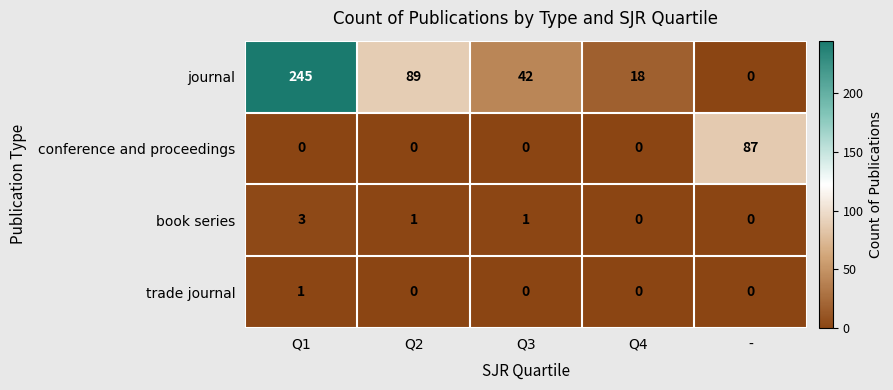

What is the sum of the journal values at Q2 and Q3?

131